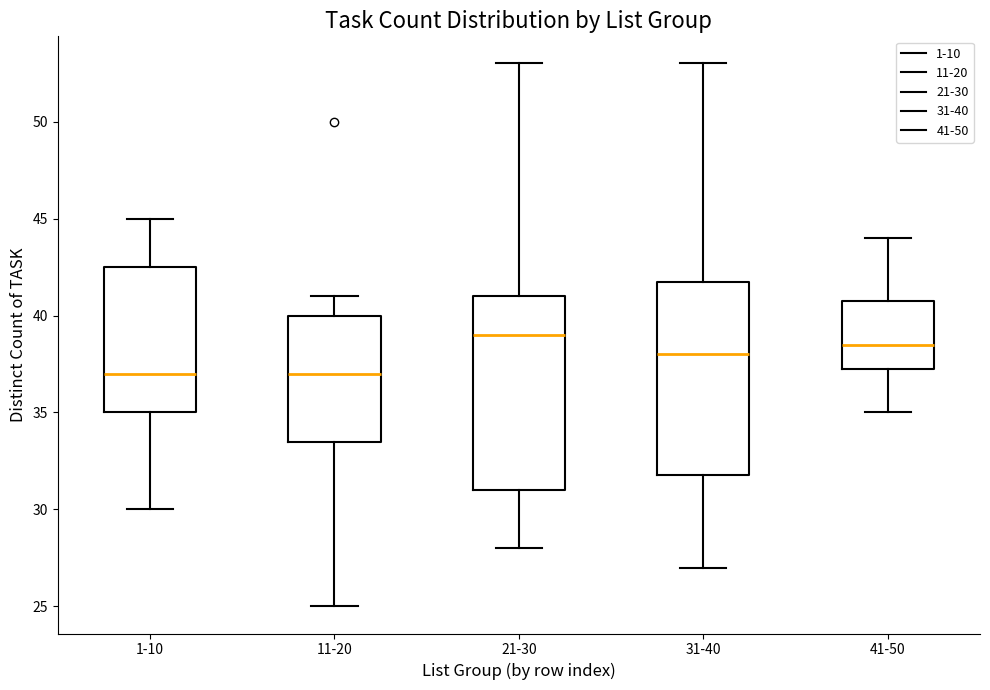

Which box's median line is the highest?

21-30